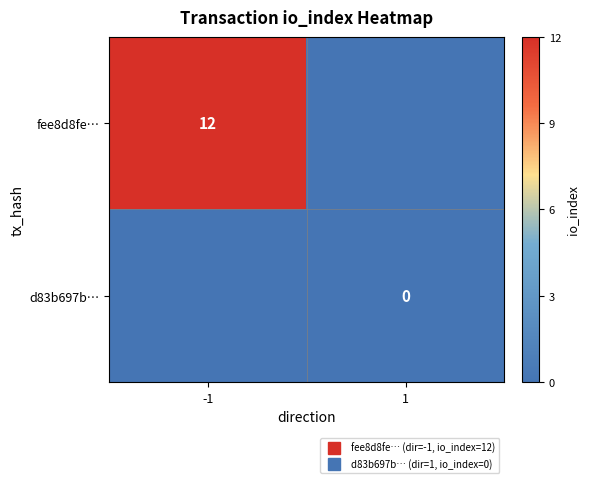

At which label is d83b697b… closest to 0?

-1